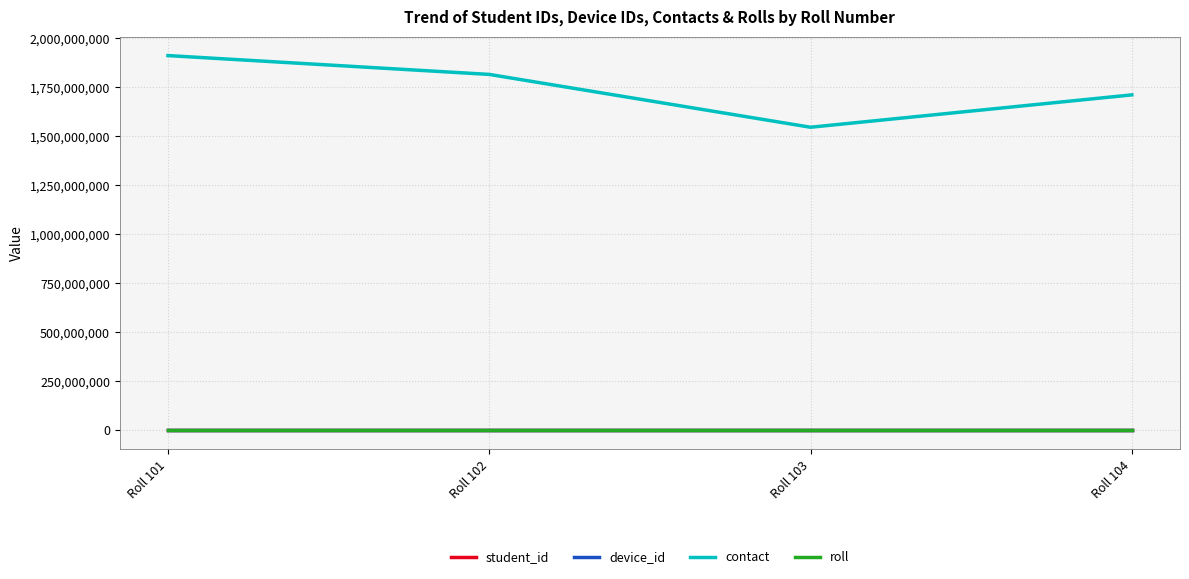

At which category is the sum across all series the highest?

Roll 101